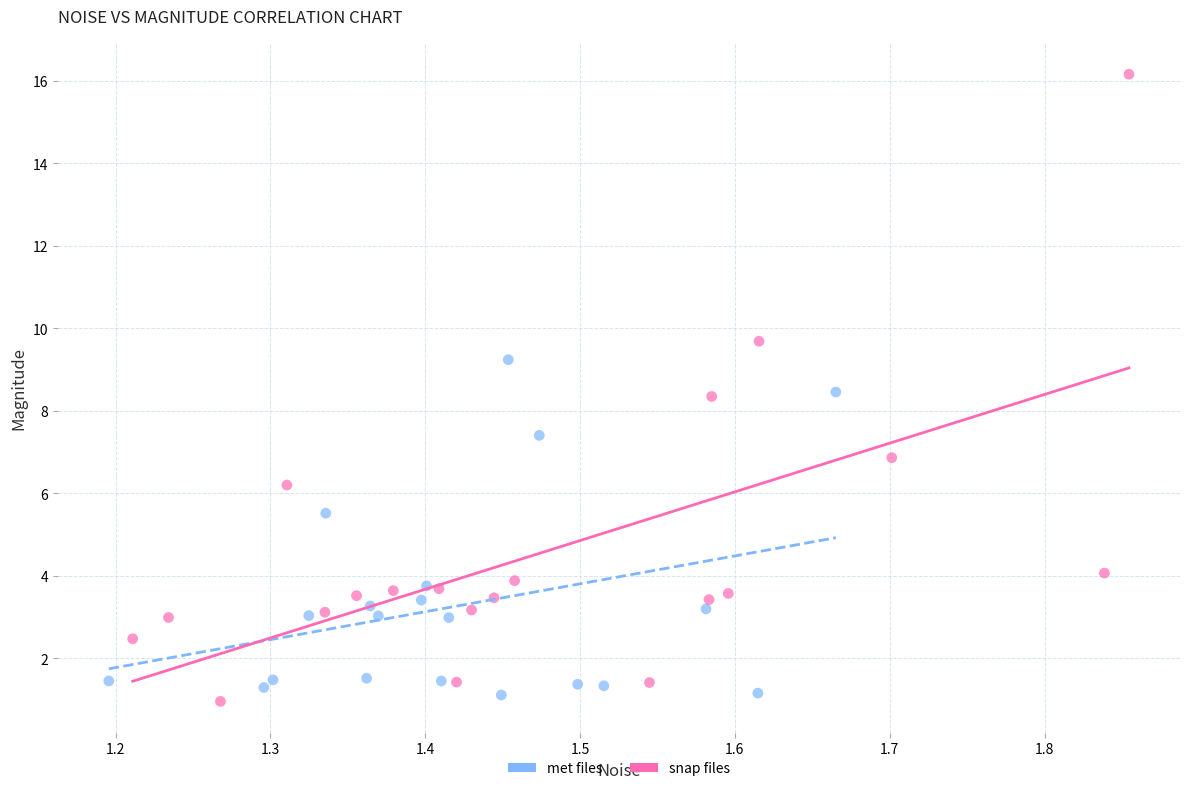

Which series contains the highest Y value?

snap files